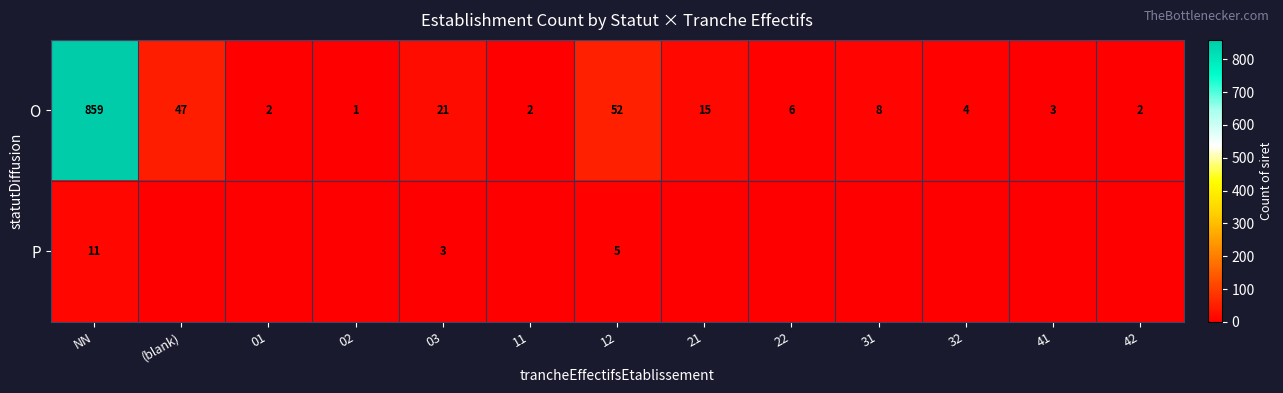

Which category has the lowest value across all series?

(blank)